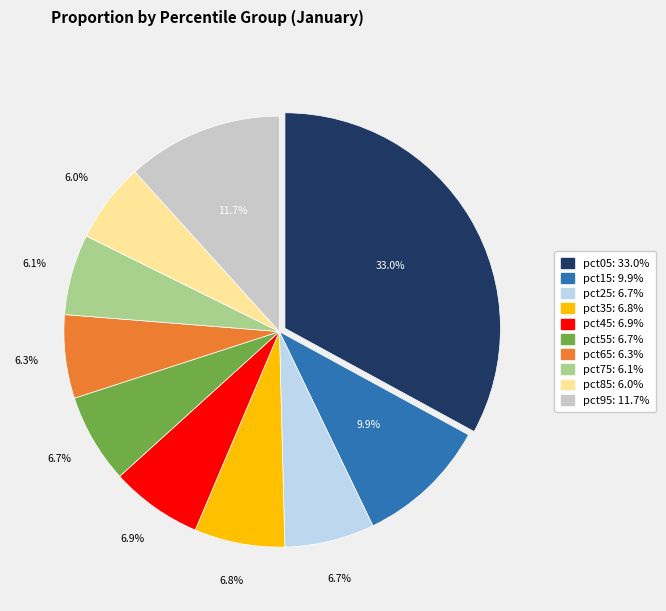

Does any single category account for the majority?

No